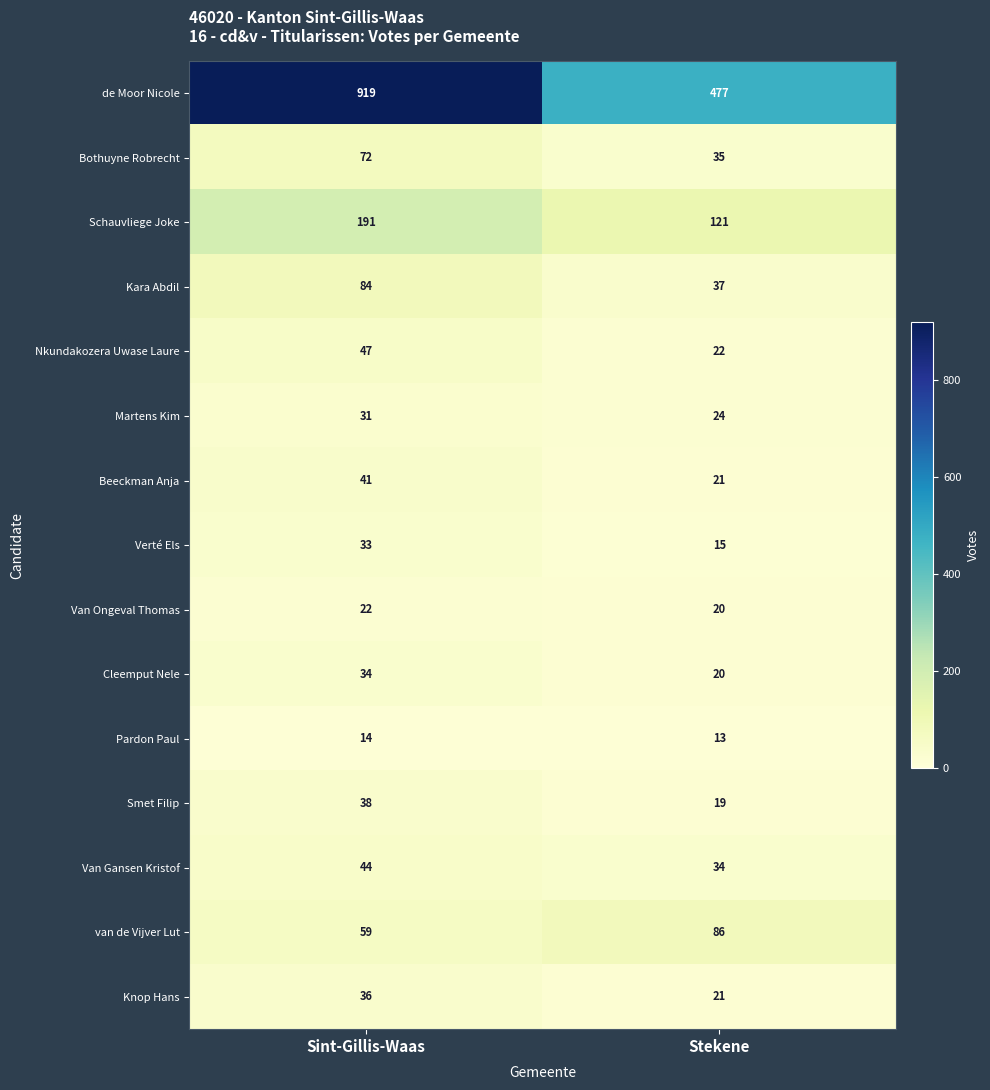

True or false: Smet Filip has a value of 38 at Sint-Gillis-Waas.

True